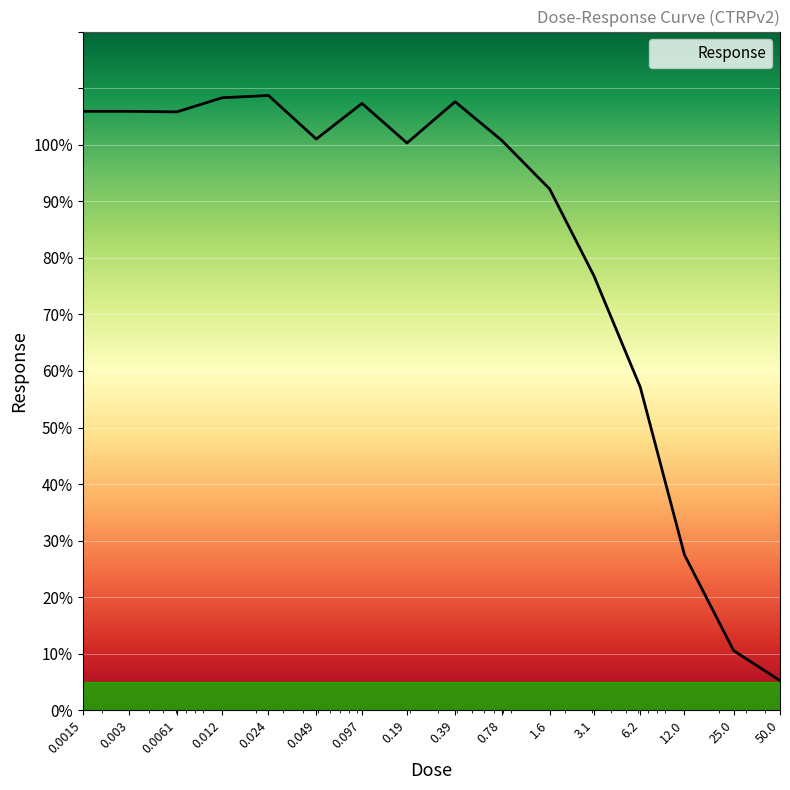

What is the maximum value shown in the chart?

108.7